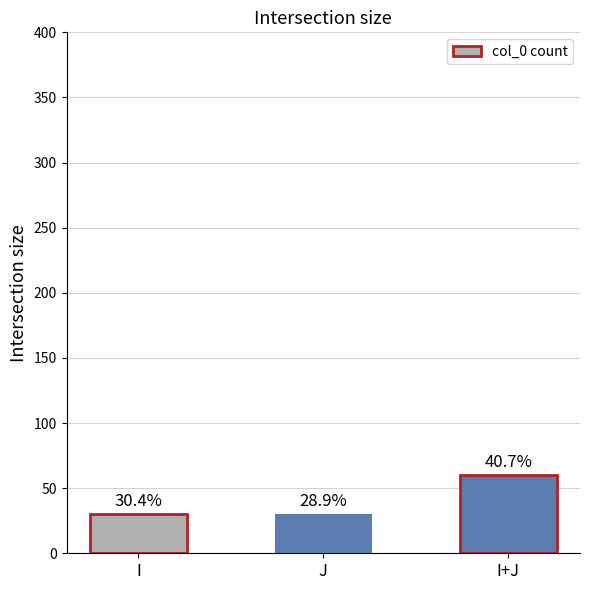

Does the chart contain any negative values?

No